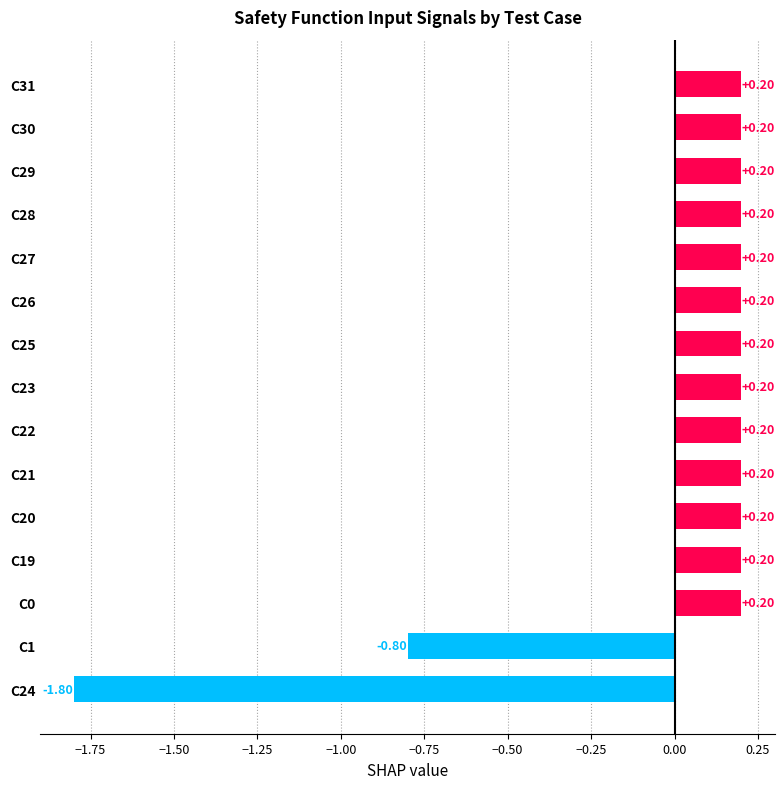

How many values are below zero?

2